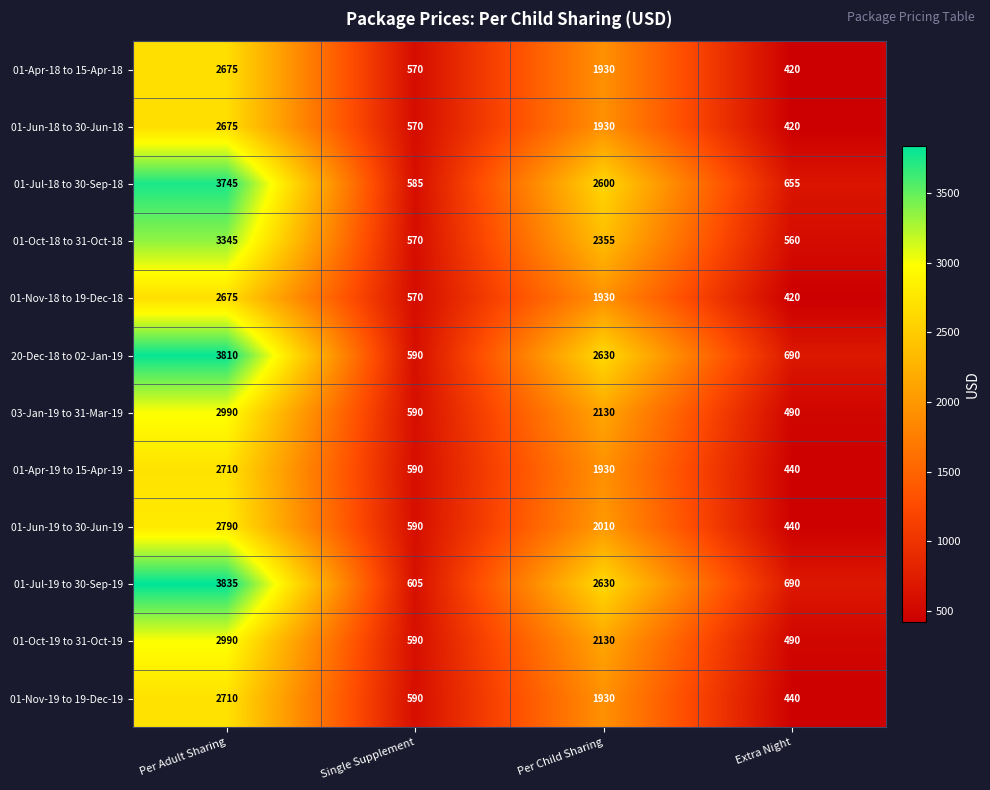

Between Per Adult Sharing and Per Child Sharing, which series saw the biggest shift?

01-Jul-19 to 30-Sep-19